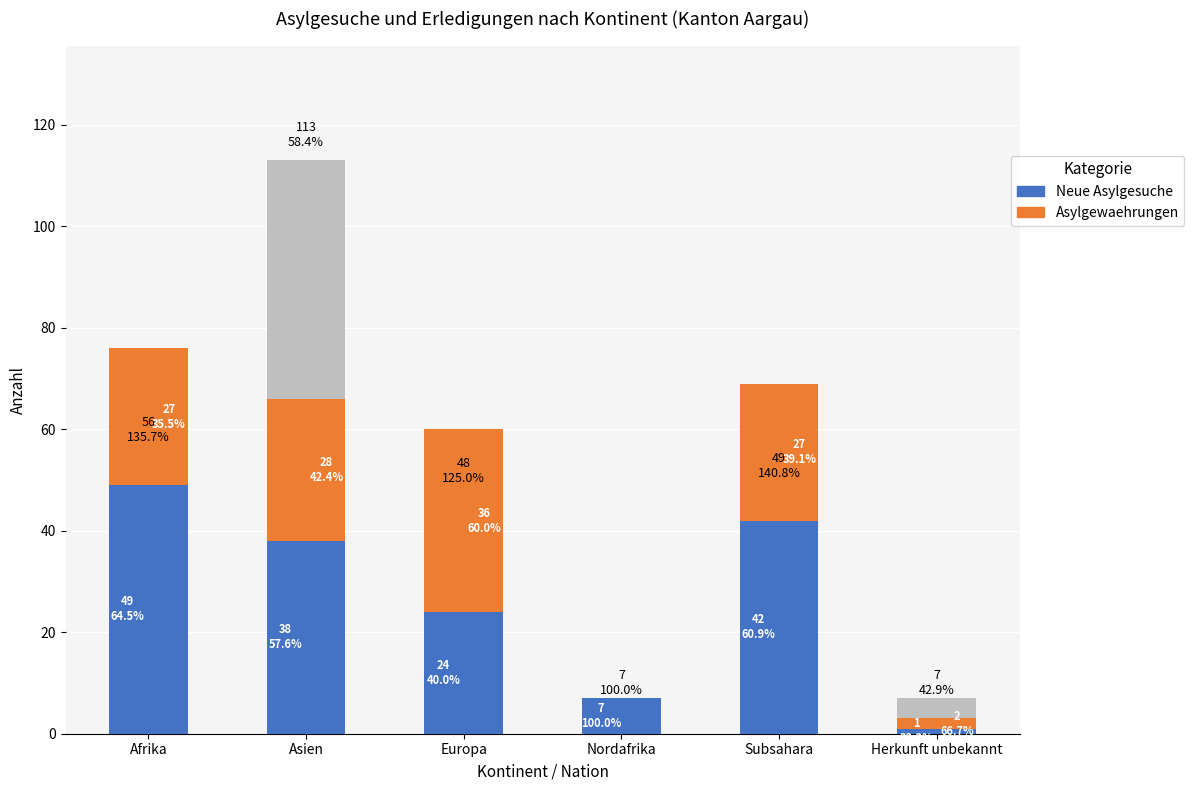

Reading right to left, what are all the values shown in this chart?

Total Erledigungen: Herkunft unbekannt=7	Subsahara=49	Nordafrika=7	Europa=48	Asien=113	Afrika=56
Neue Asylgesuche: Herkunft unbekannt=1	Subsahara=42	Nordafrika=7	Europa=24	Asien=38	Afrika=49
Asylgewaehrungen: Herkunft unbekannt=2	Subsahara=27	Nordafrika=0	Europa=36	Asien=28	Afrika=27